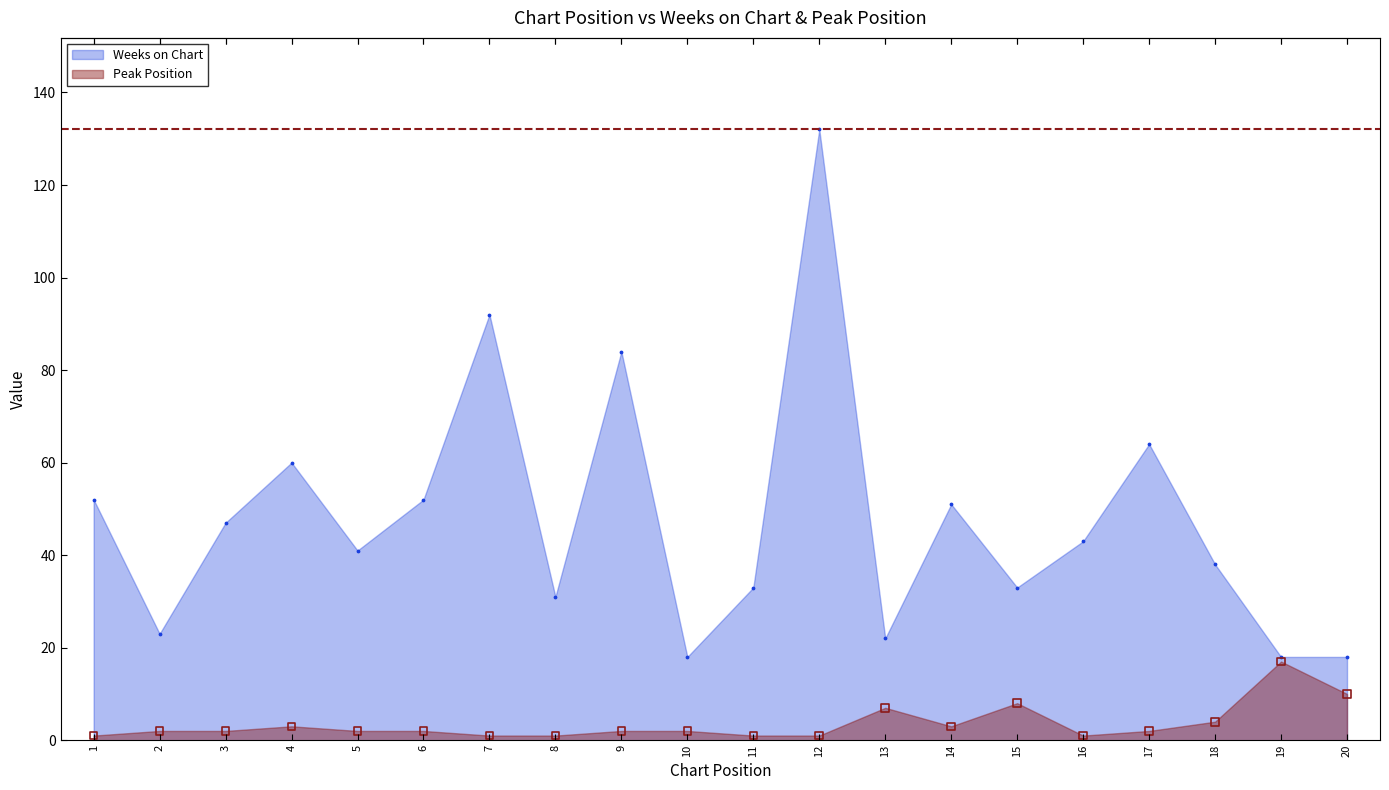

Is the value of Peak Position at 11 greater than the value of Weeks on Chart at 1?

No